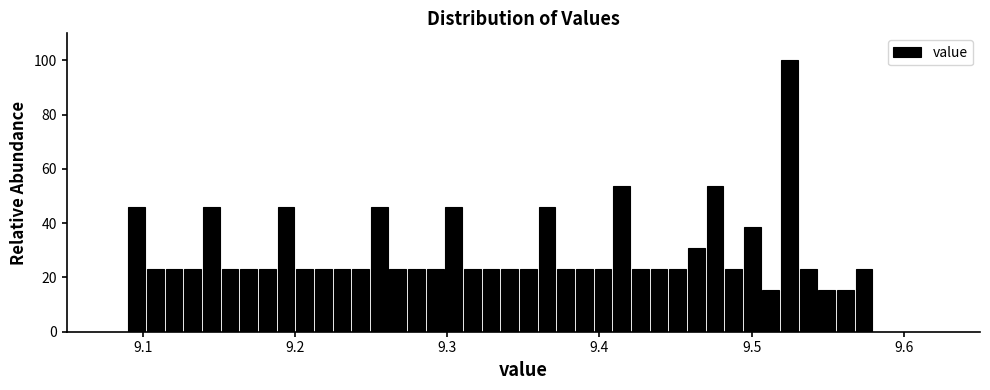

Around what value on the x-axis is the tallest bar? Give the approximate position of its centre, as read against the axis.

9.52